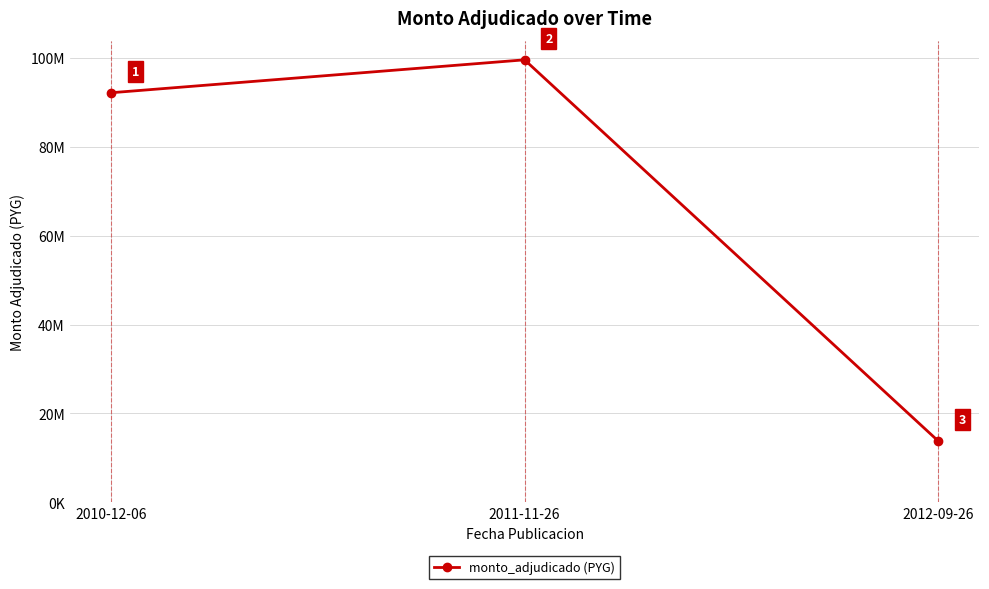

Rank the categories by value from highest to lowest.

2011-11-26, 2010-12-06, 2012-09-26